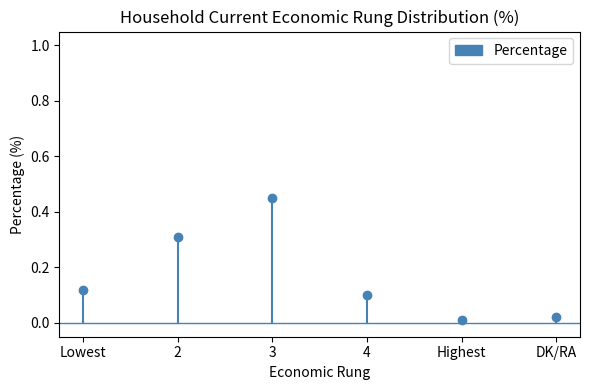

True or false: the data shows 0.0 at Lowest.

False